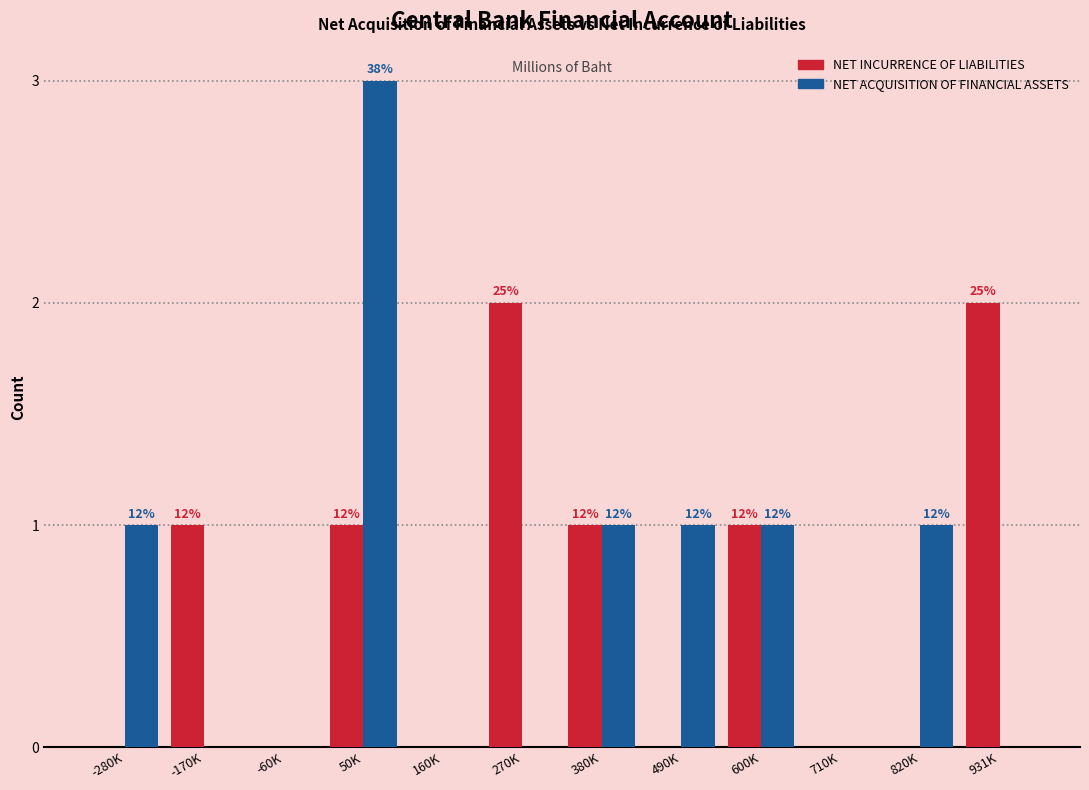

What are all the series names shown in the legend?

NET INCURRENCE OF LIABILITIES, NET ACQUISITION OF FINANCIAL ASSETS